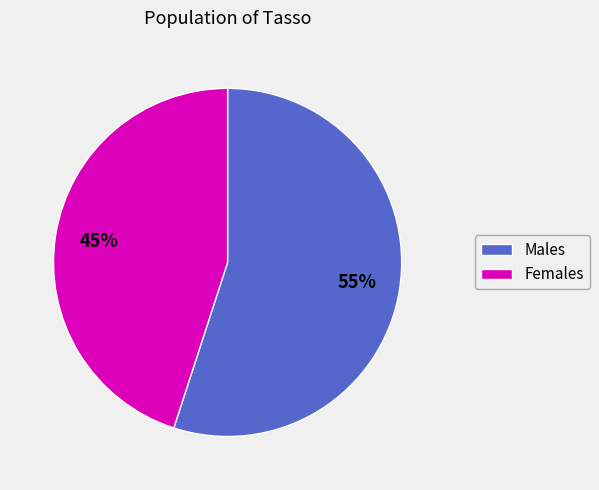

To the nearest percent, what is the difference between the largest and smallest slice percentages?

10%